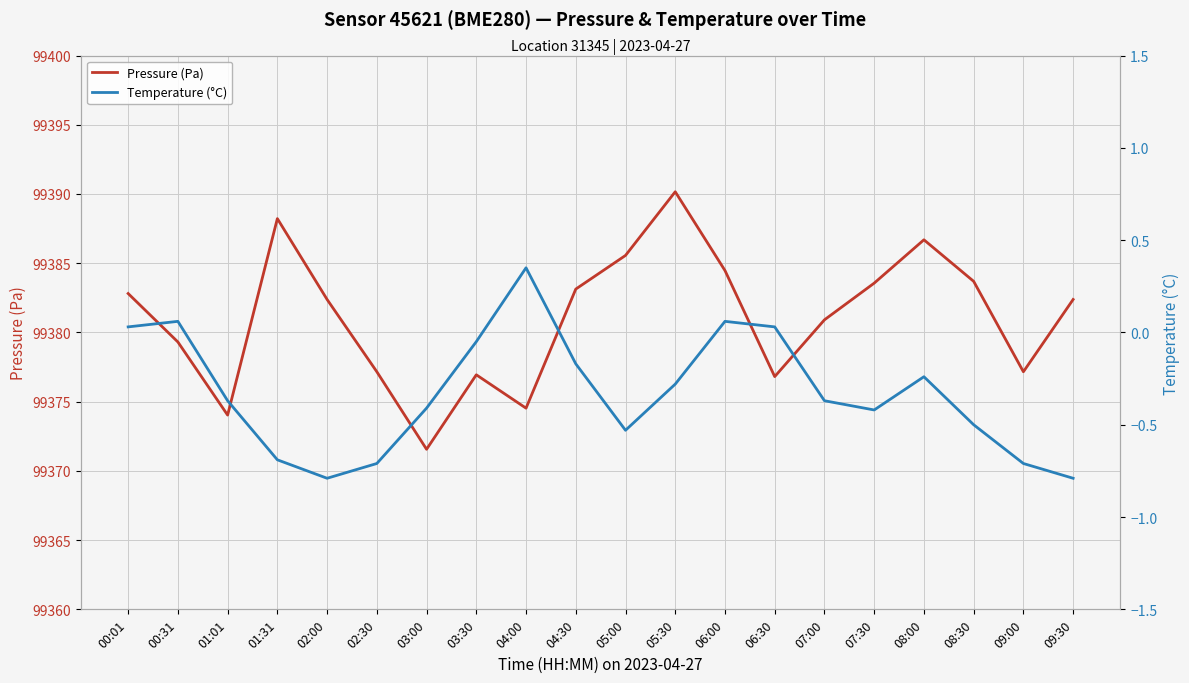

Reading left to right, list all the values displayed in this chart.

Pressure (Pa): 99382.8	99379.3	99374.0	99388.2	99382.4	99377.2	99371.6	99376.9	99374.5	99383.1	99385.6	99390.2	99384.5	99376.8	99380.9	99383.6	99386.7	99383.7	99377.2	99382.4
Temperature (°C): 0.0	0.1	-0.4	-0.7	-0.8	-0.7	-0.4	-0.1	0.3	-0.2	-0.5	-0.3	0.1	0.0	-0.4	-0.4	-0.2	-0.5	-0.7	-0.8